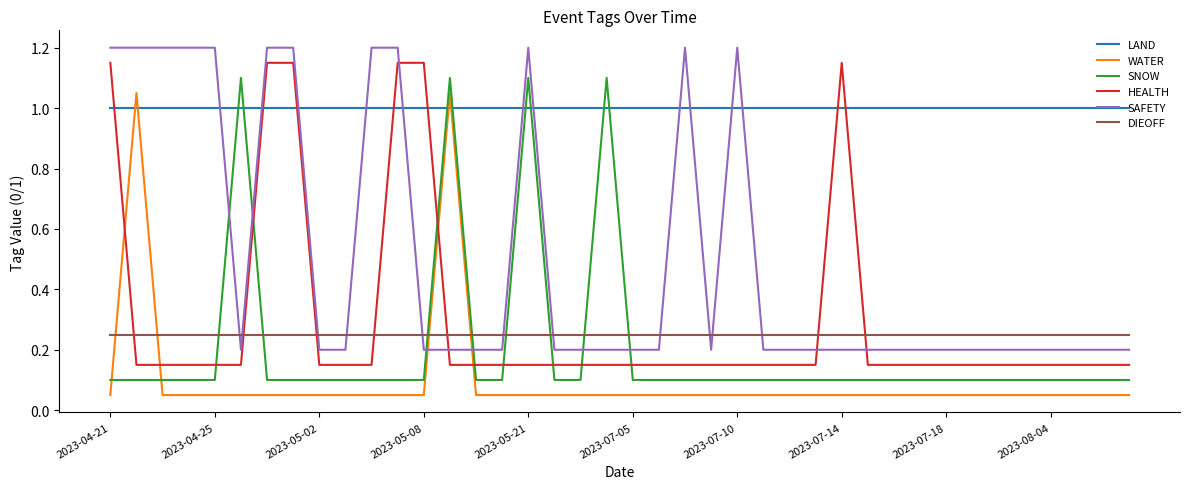

Which series has the largest total across all categories?

LAND